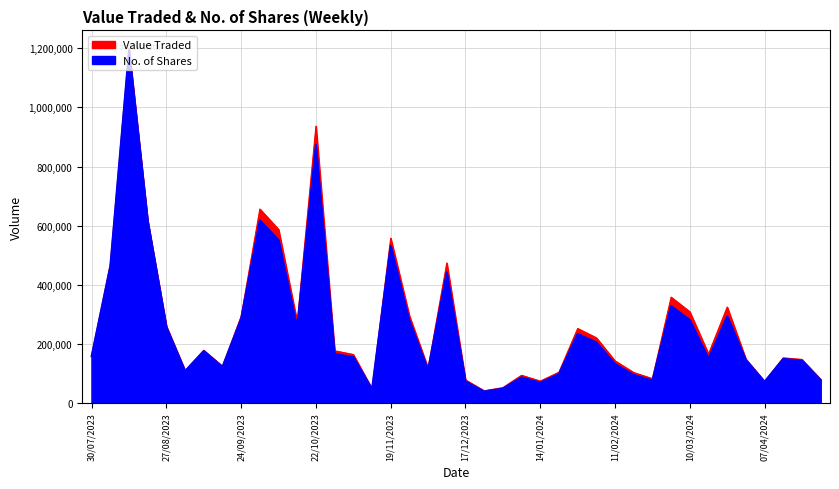

True or false: Value Traded has more than 1 points higher than both neighbors.

True